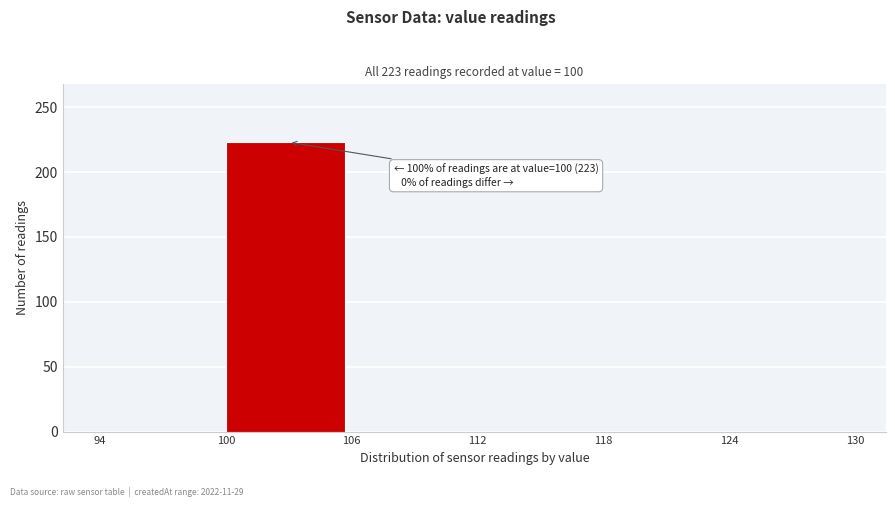

Over which range of the x-axis is the bar tallest?

100 to 106